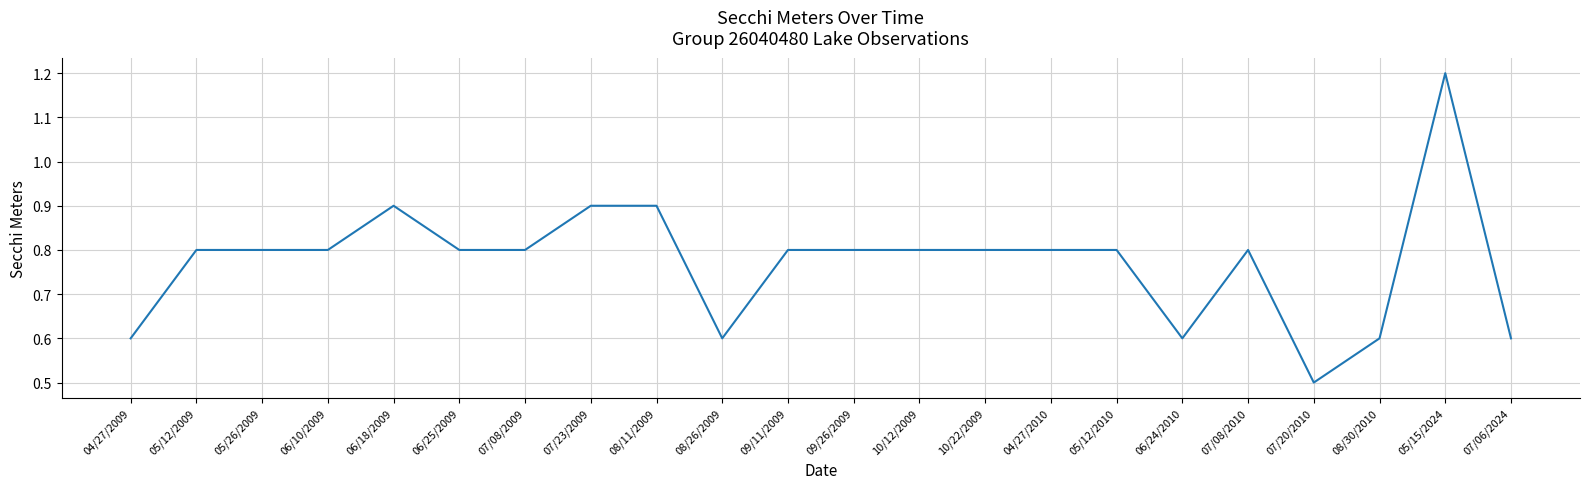

What position from the right is 04/27/2009?

22